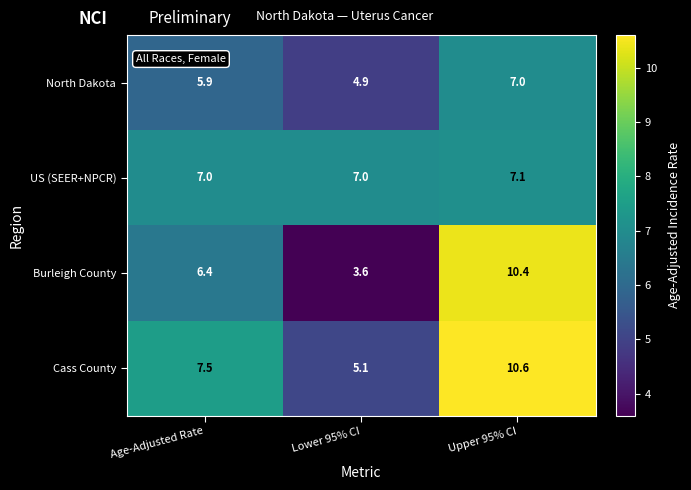

At which category is the sum across all series the highest?

Upper 95% CI